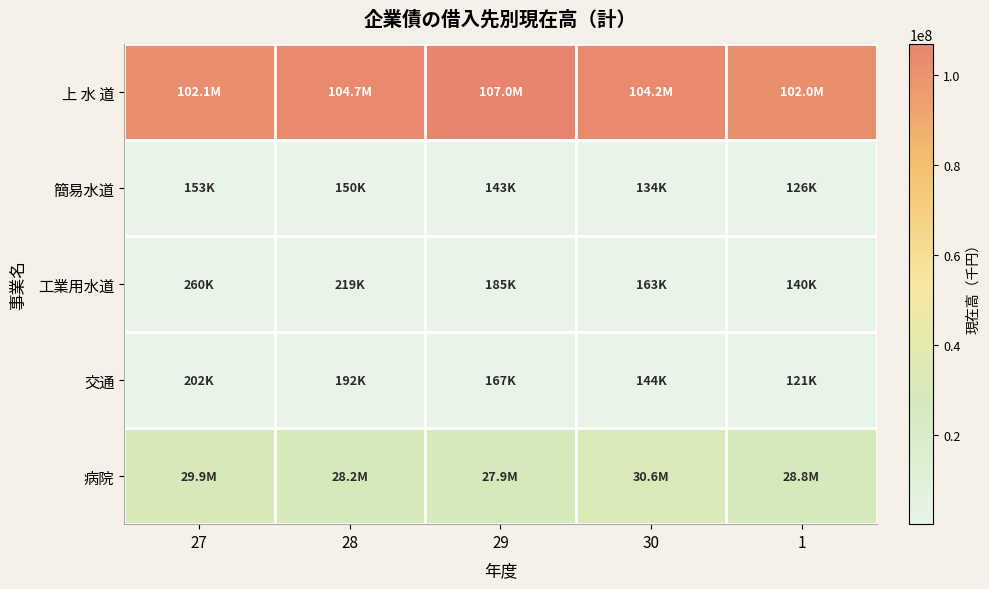

What is the maximum value shown in the chart?

107001477